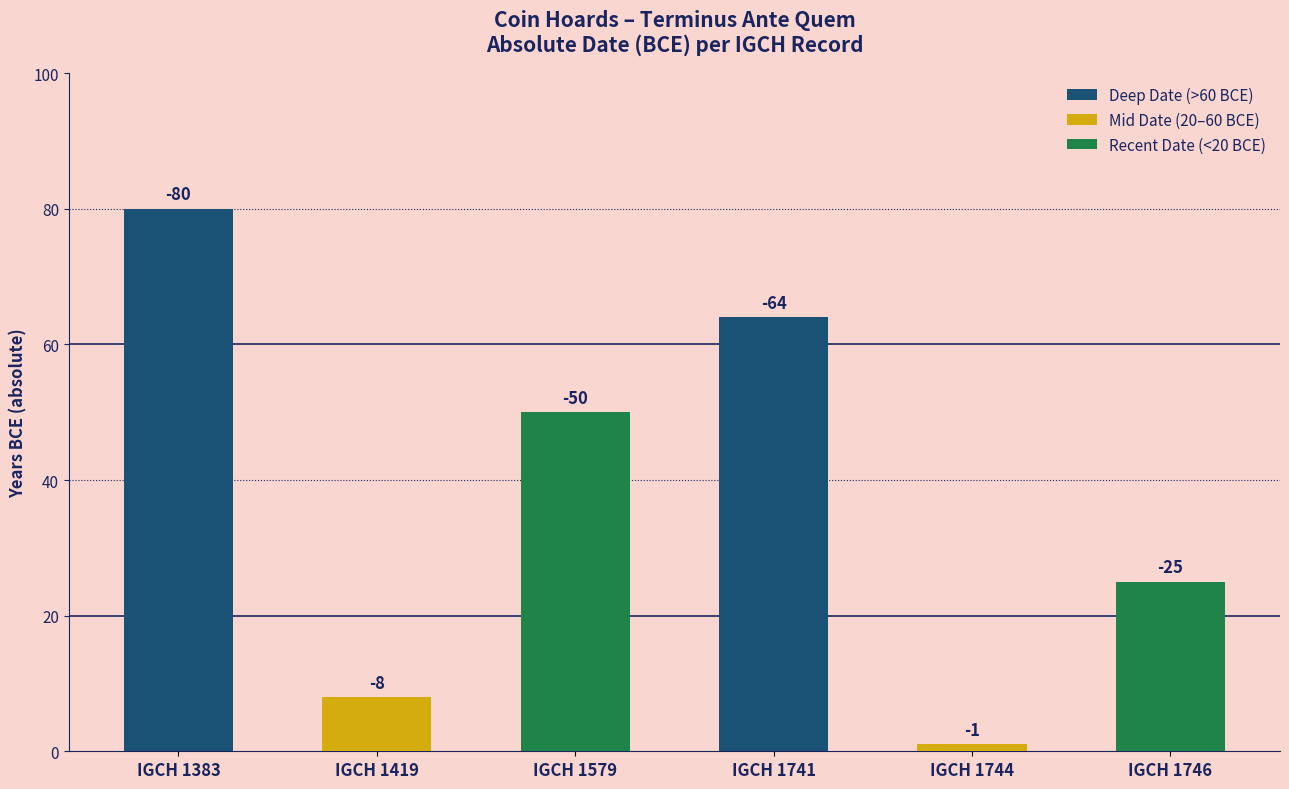

Reading right to left, extract all data points from this chart.

25	1	64	50	8	80